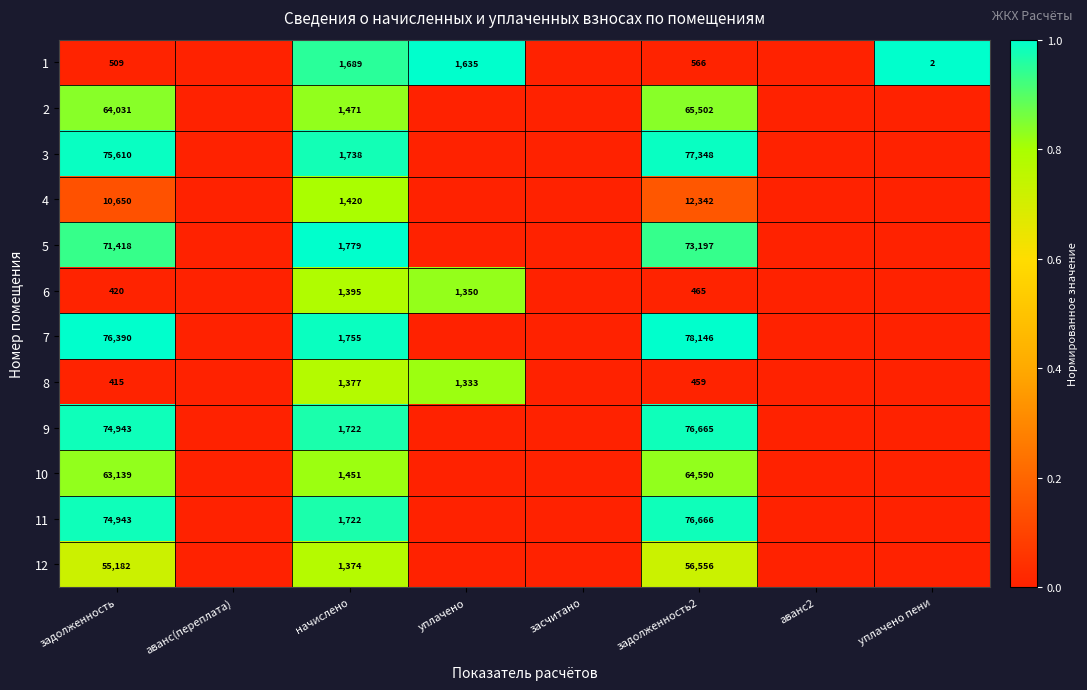

The 11 series shows 731 at начислено. True or false?

False